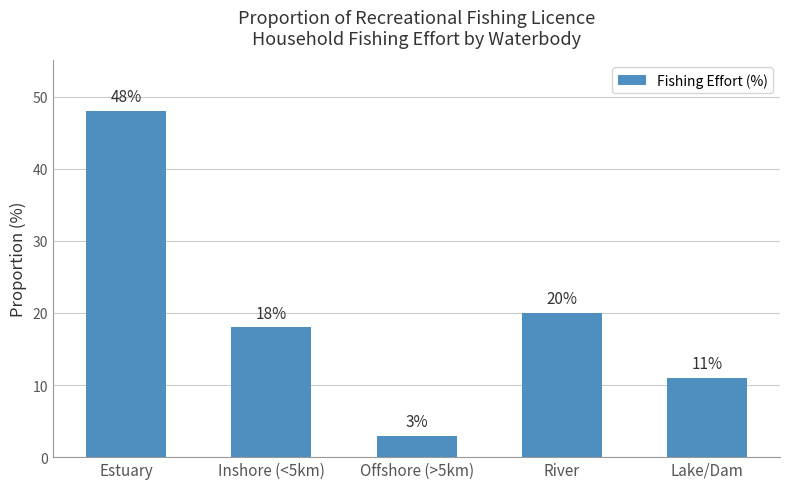

What is the label of the 5th bar from the right?

Estuary